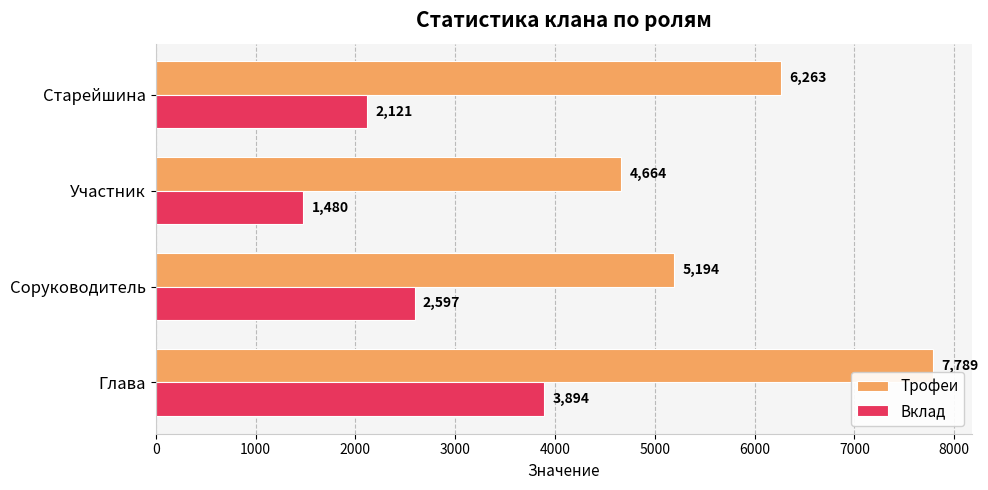

What is the difference between the maximum and minimum values in the Вклад series?

2413.6